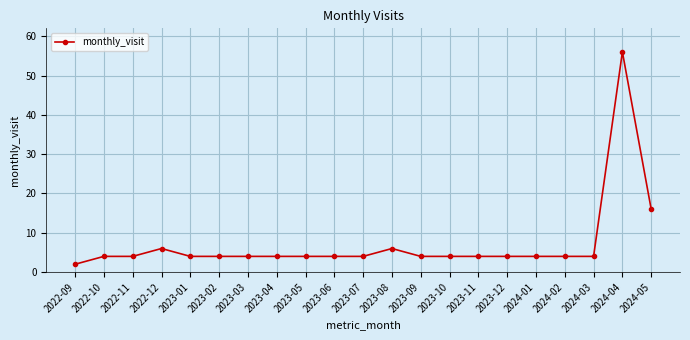

How many lines are shown in the chart?

1